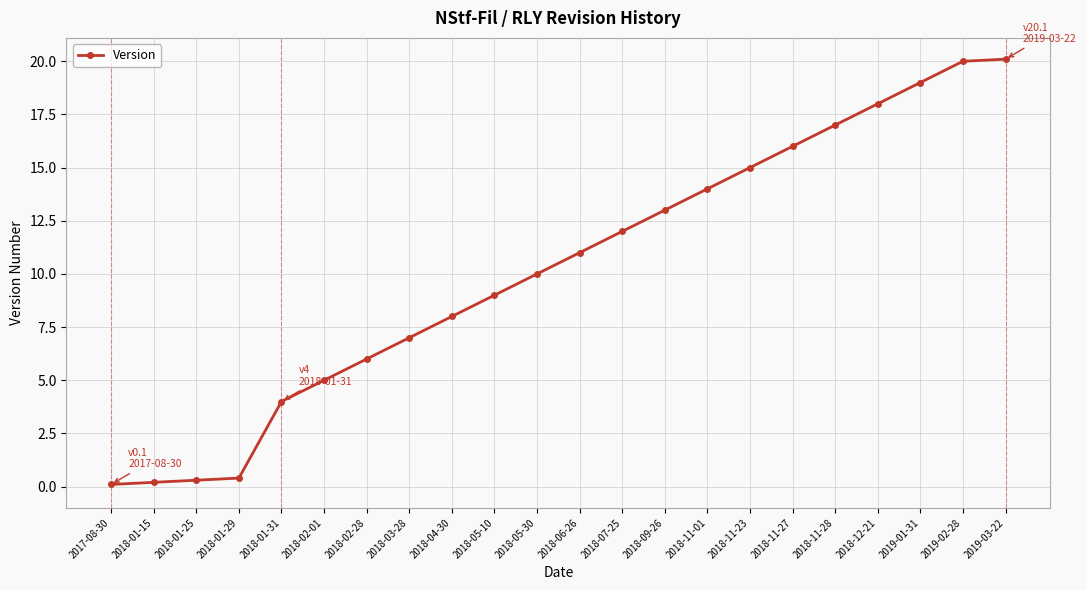

The chart shows a value of 11.0 at 2018-06-26. True or false?

True